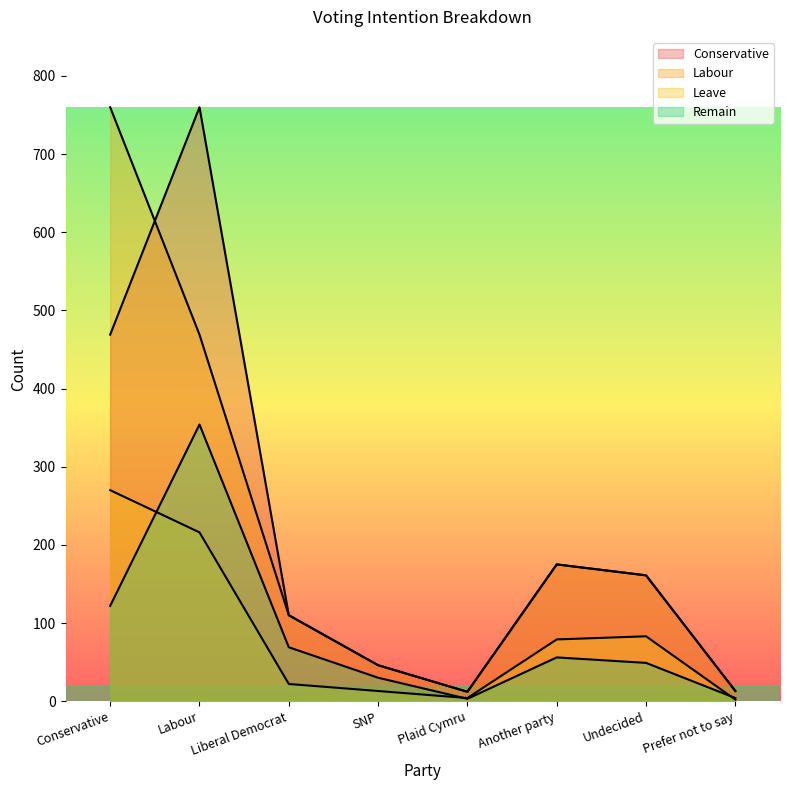

List the series in order of their peak value, highest first.

Conservative, Labour, Remain, Leave